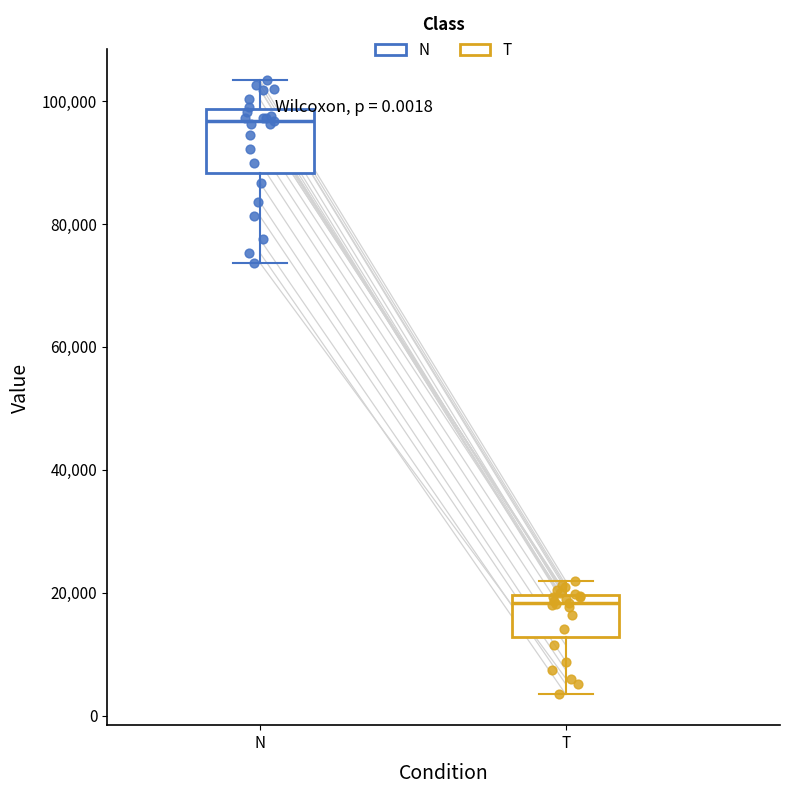

Which box has the highest median line?

N